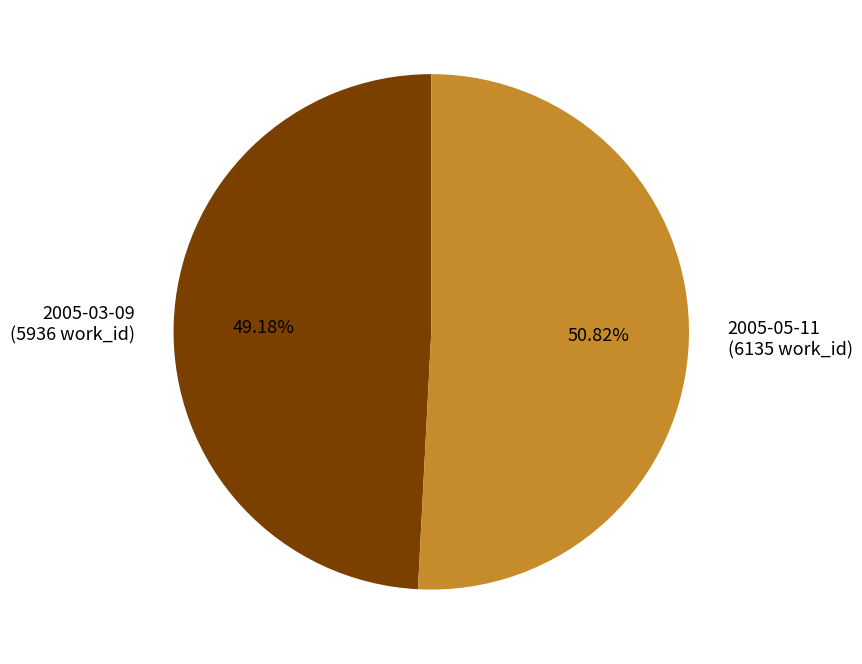

Rank the categories by value from highest to lowest.

2005-05-11, 2005-03-09